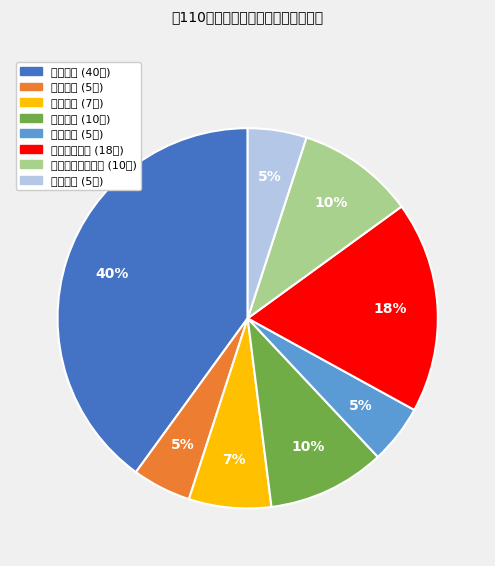

To the nearest percent, what is the difference between the 团队实力 and 经营业绩 slice percentages?

5%